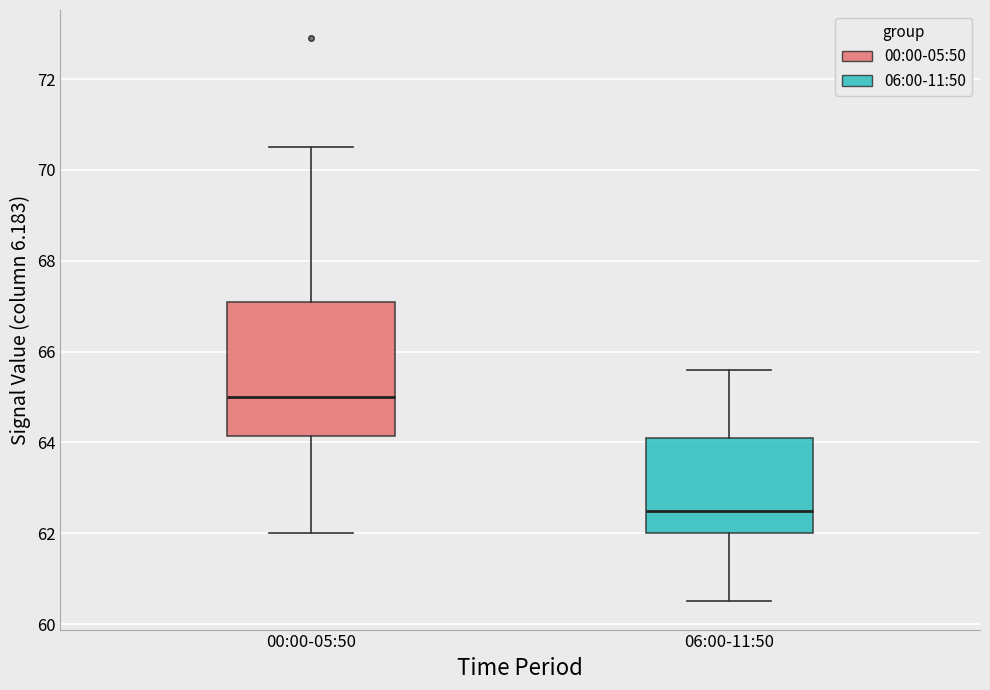

Which box's median line is the highest?

00:00-05:50